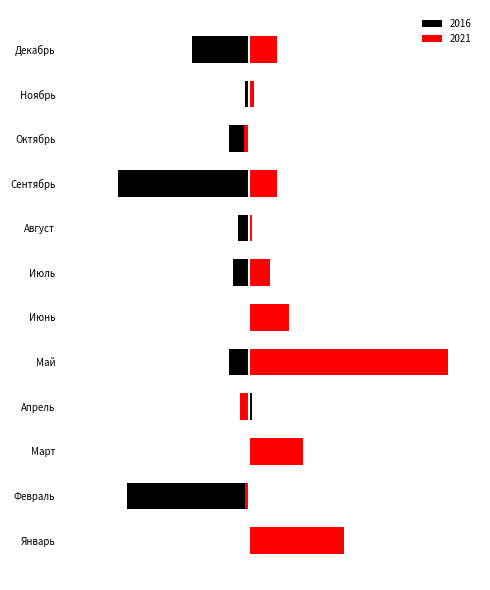

What is the label of the 4th bar from the left?

Апрель